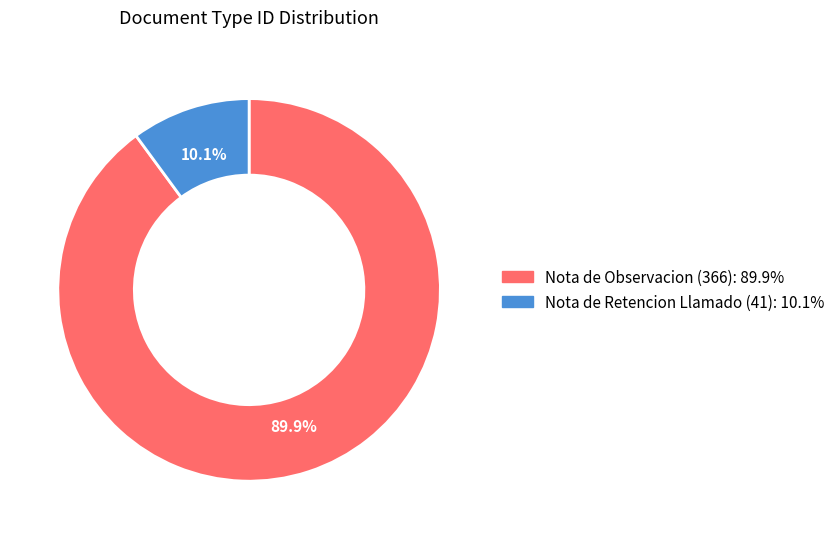

What percentage do Nota de Retencion Llamado (41) and Nota de Observacion (366) together represent?

100.0%